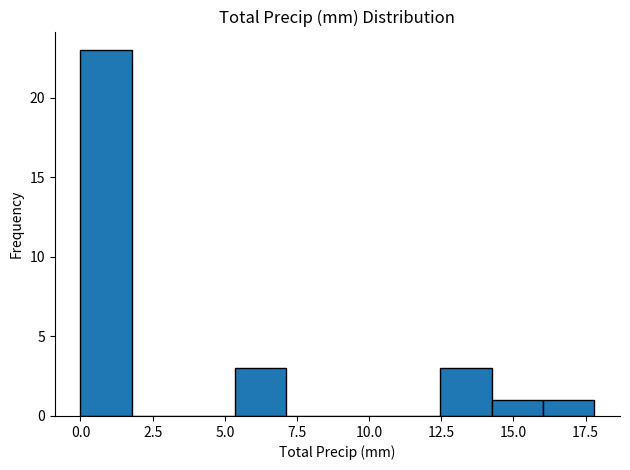

Around what value on the x-axis is the tallest bar? Give the approximate position of its centre, as read against the axis.

1.0